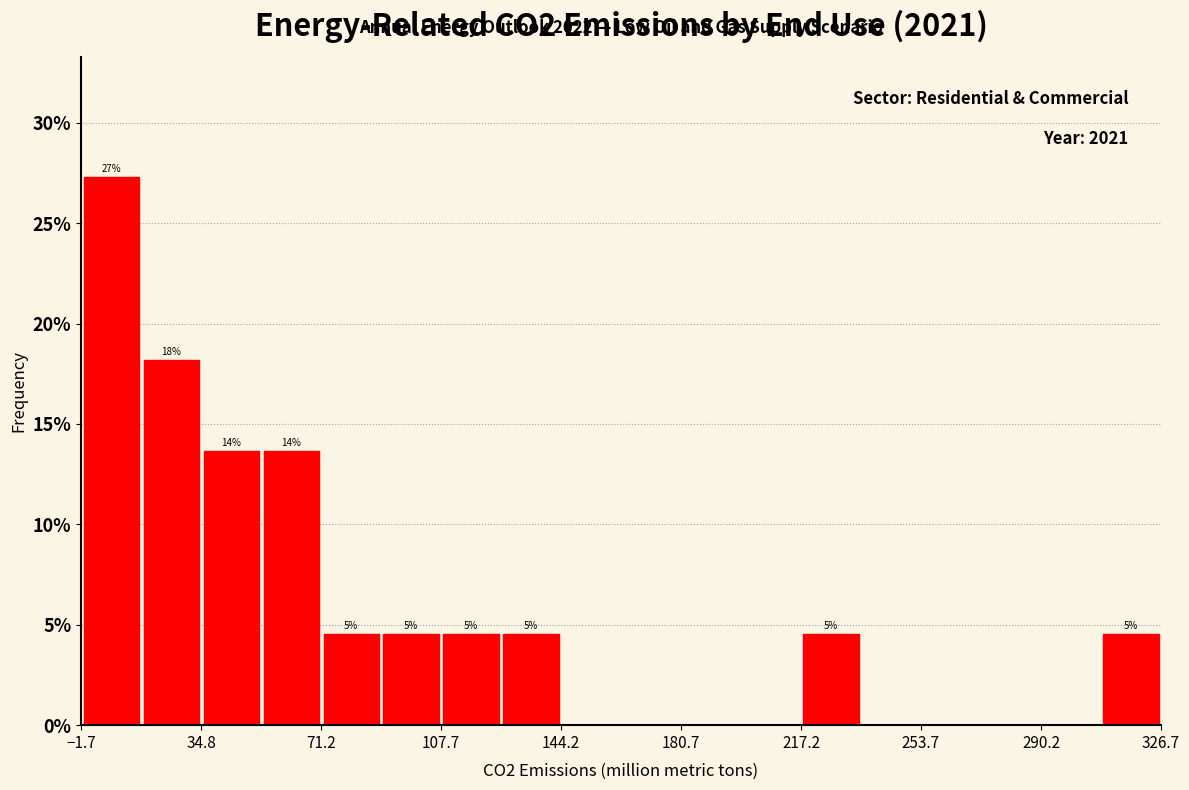

Around what value on the x-axis is the tallest bar? Give the approximate position of its centre, as read against the axis.

5